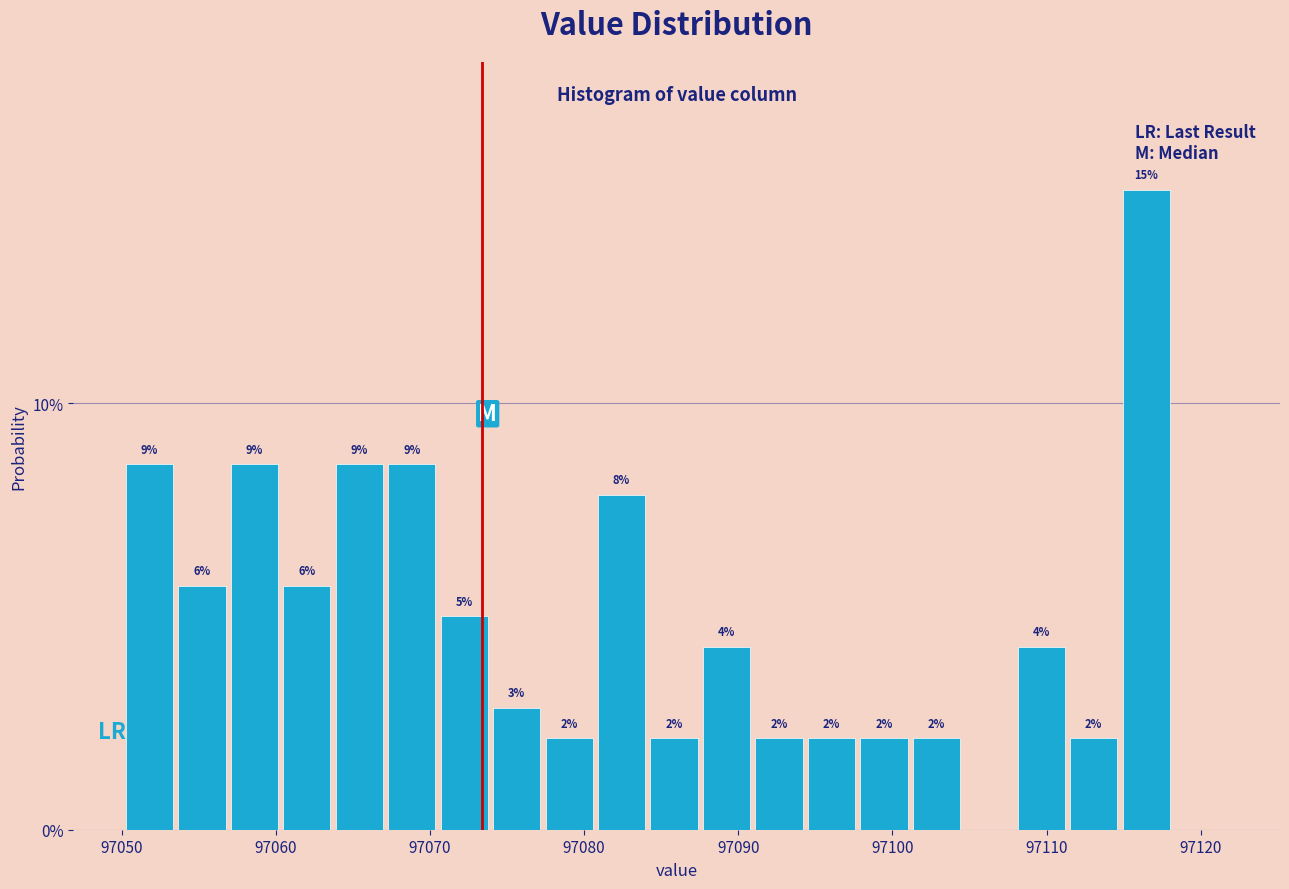

Read against the x-axis, roughly where is the centre of the tallest bar?

97116